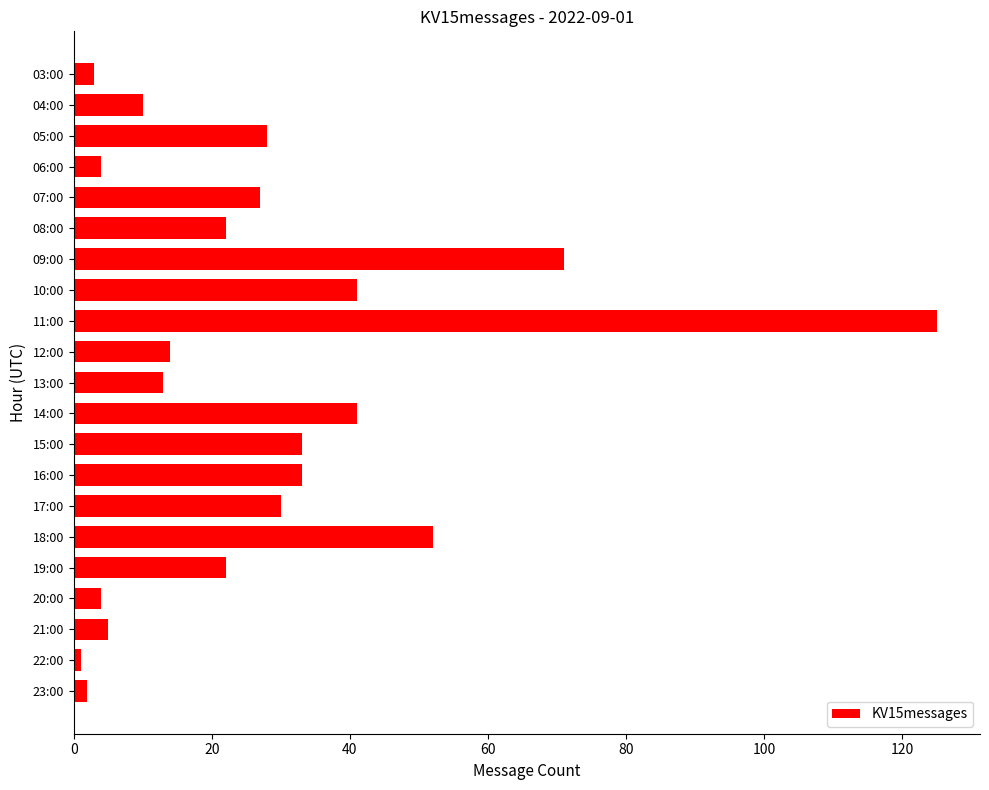

How many categories are shown in the chart?

21